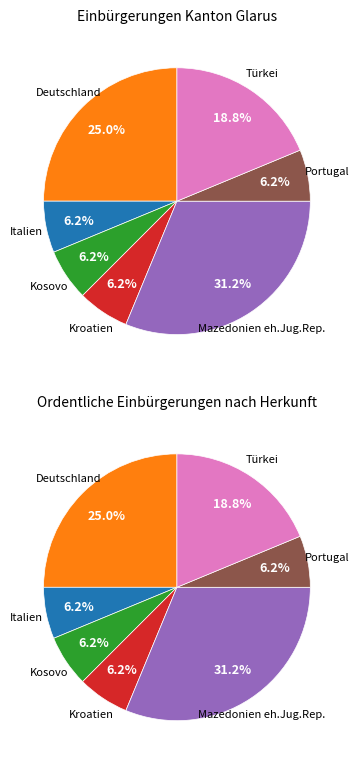

To the nearest percent, what is the difference between the Mazedonien eh.Jug.Rep. and Türkei slice percentages?

12%